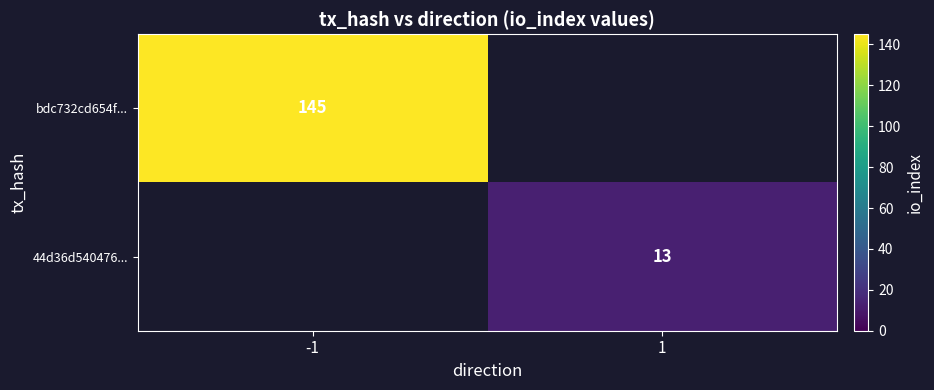

True or false: 44d36d540476... has a value of 22 at 1.

False